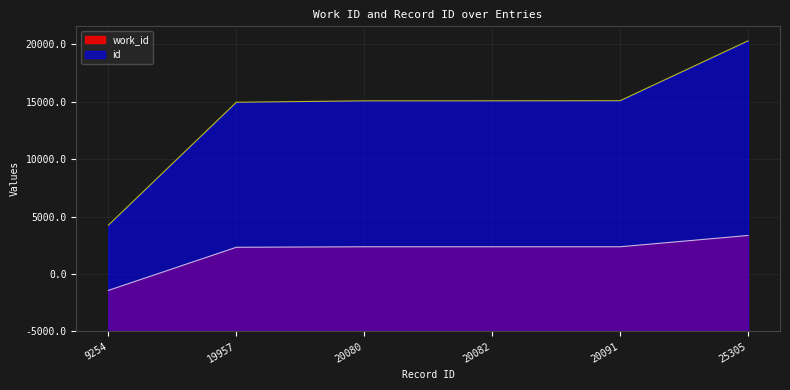

Which series has the largest total across all categories?

id